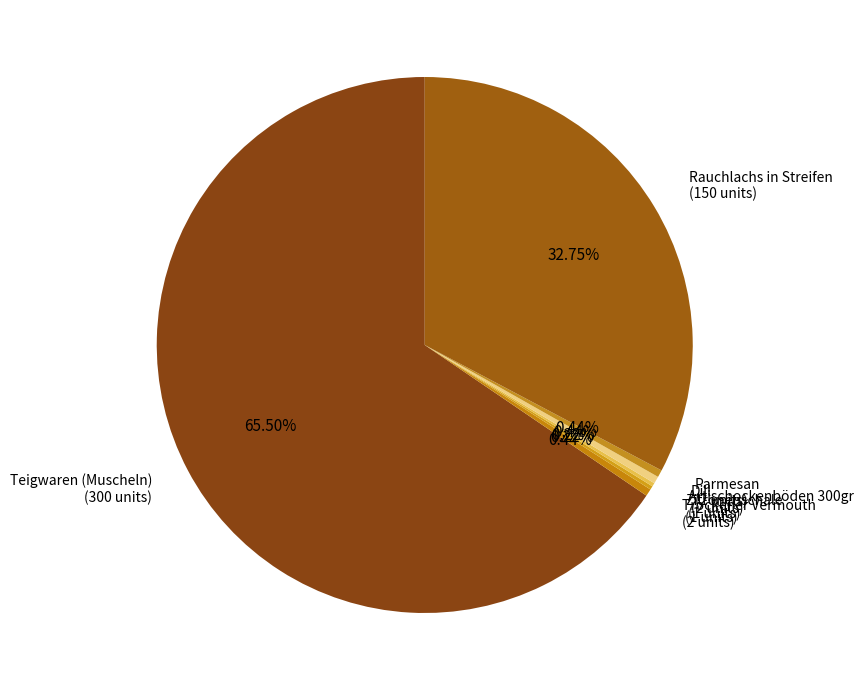

Which category has the biggest portion of the pie?

Teigwaren (Muscheln)